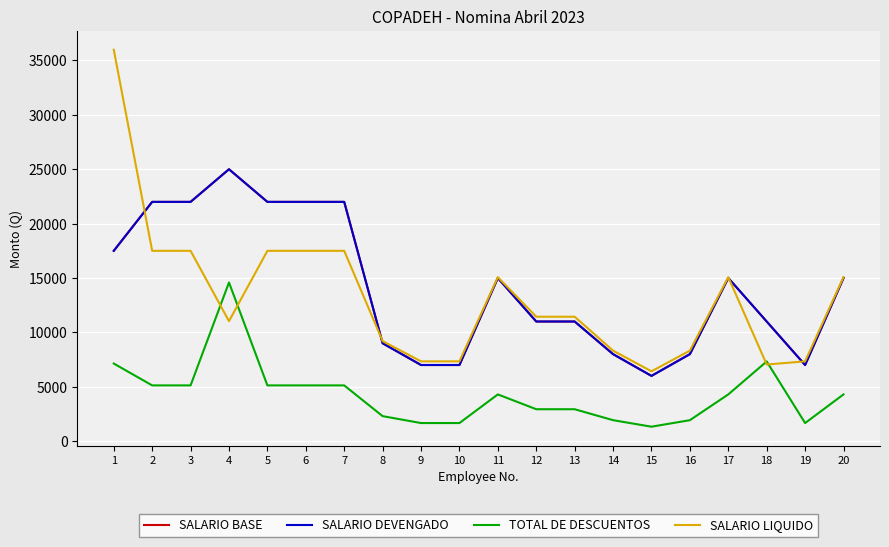

Does the chart display data point markers on the line(s)?

No